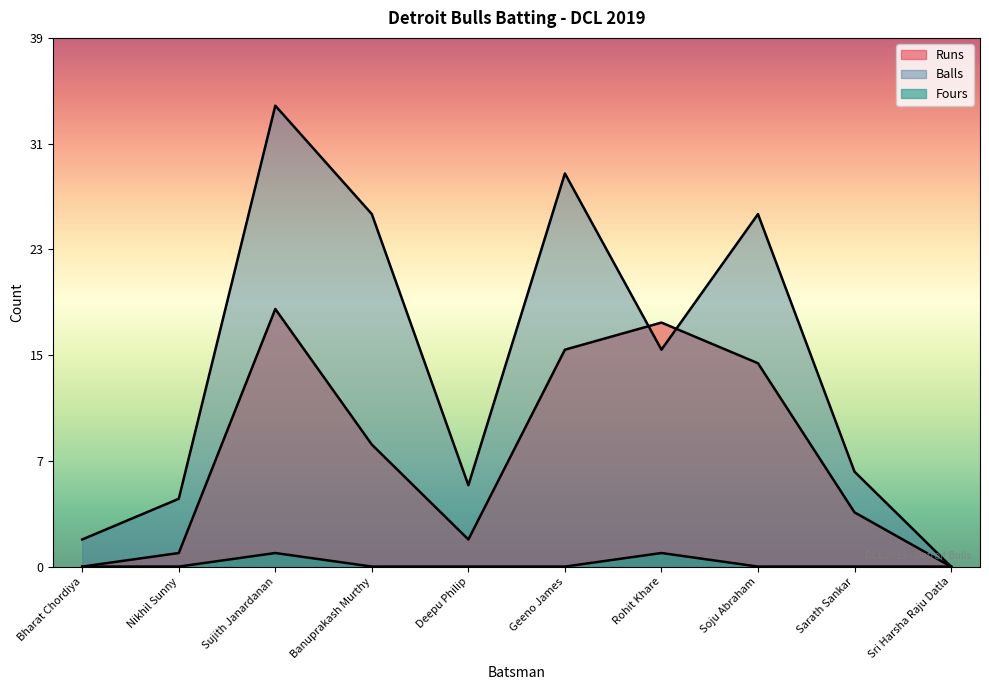

At which label does Fours reach its peak?

Sujith Janardanan